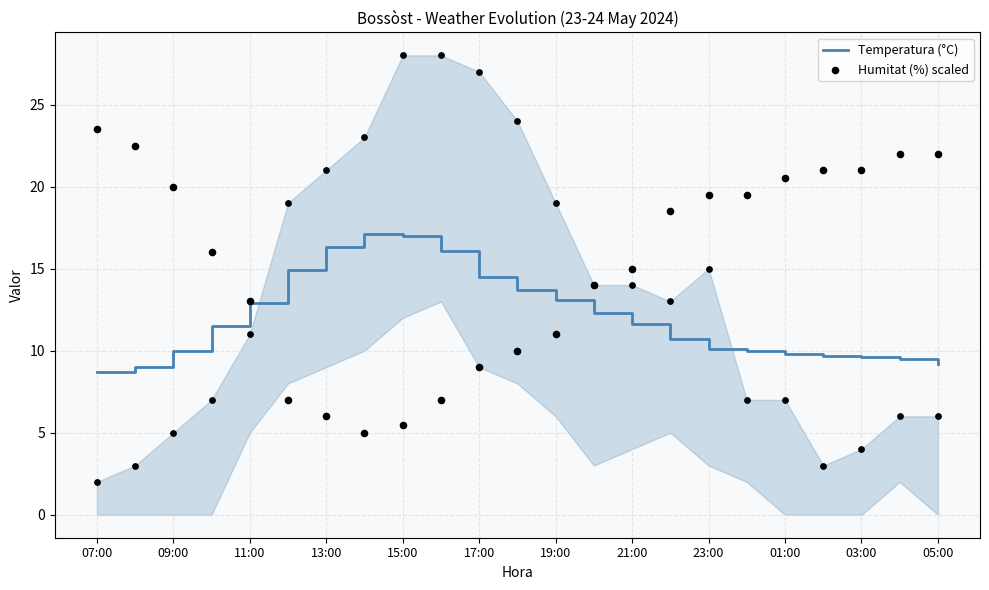

What are all the series names shown in the legend?

Temperatura (°C), Humitat (%) scaled